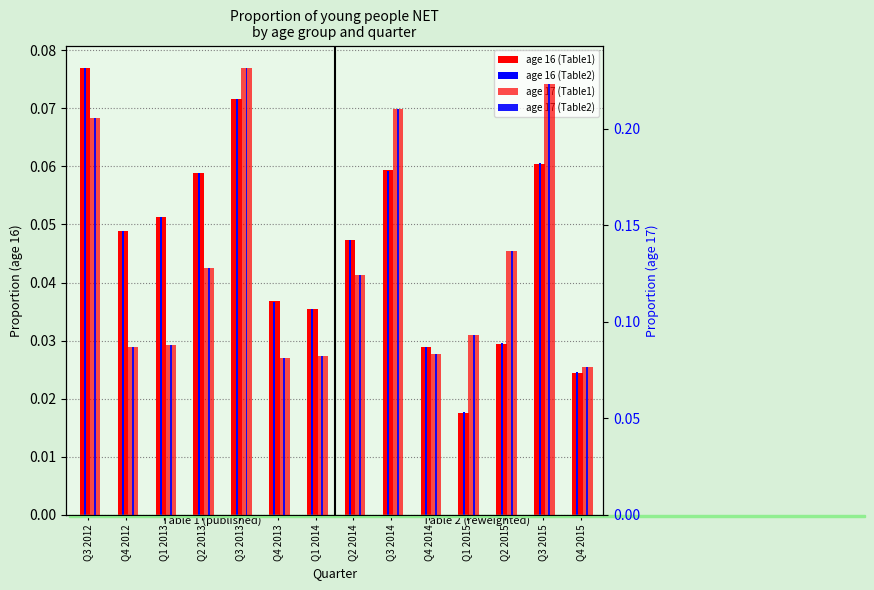

At which label does age 16 (Table2) reach its minimum?

Q1 2015